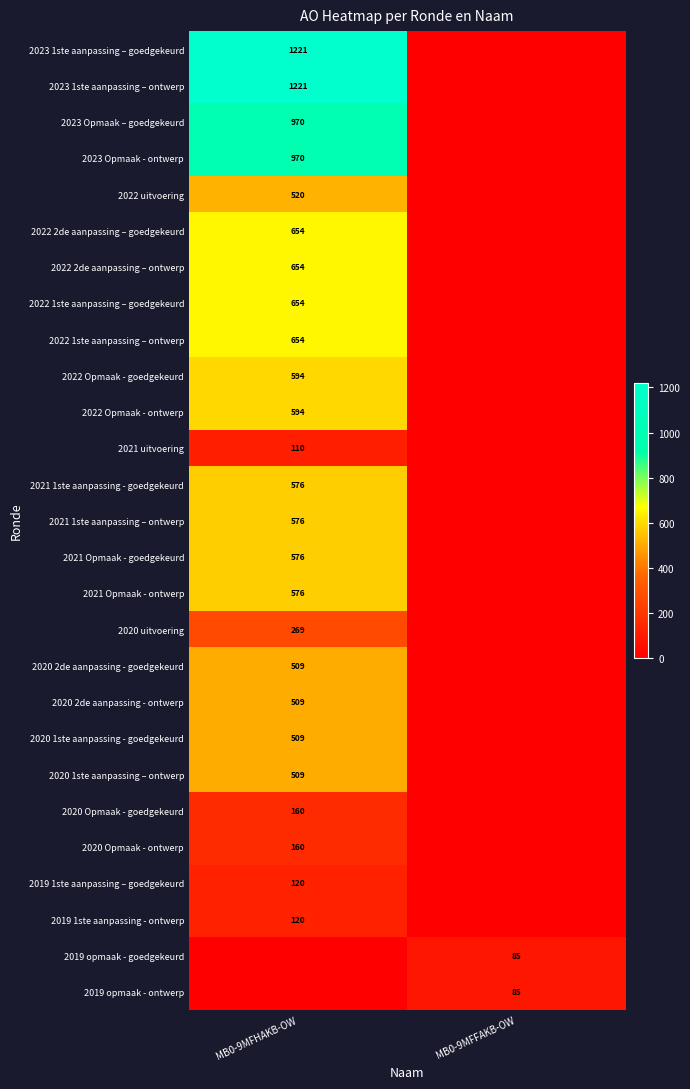

The value of 2022 Opmaak - ontwerp at MB0-9MFHAKB-OW is 594. True or false?

True